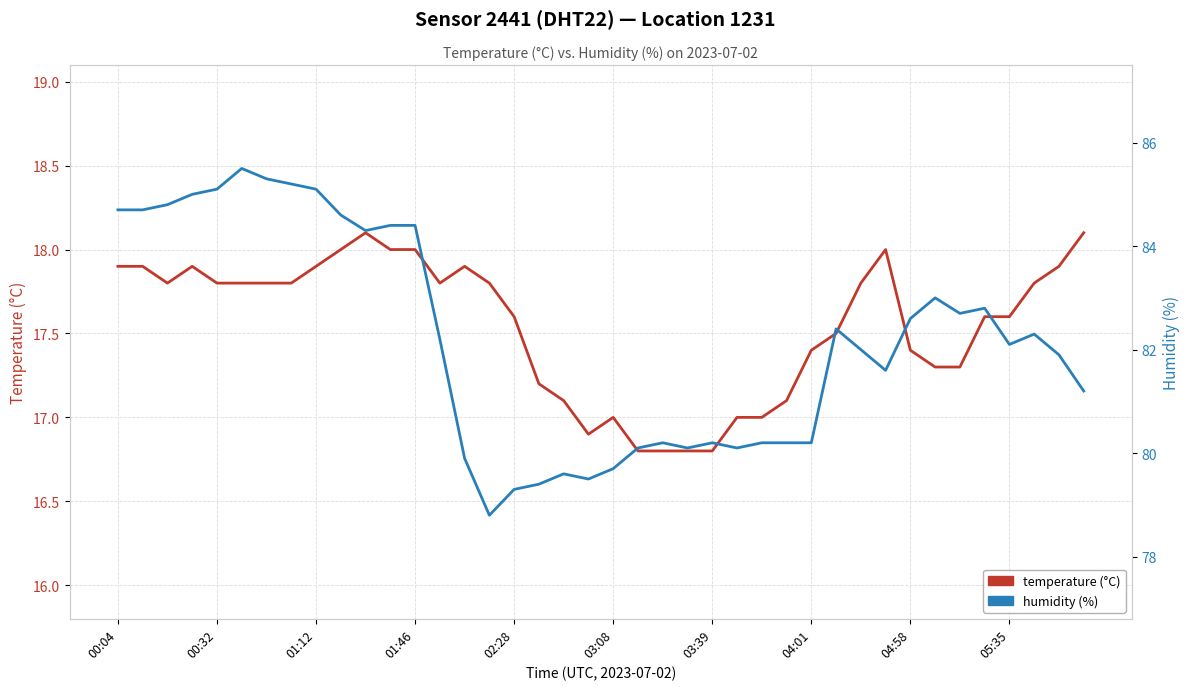

Which series has the largest range (max minus min)?

humidity